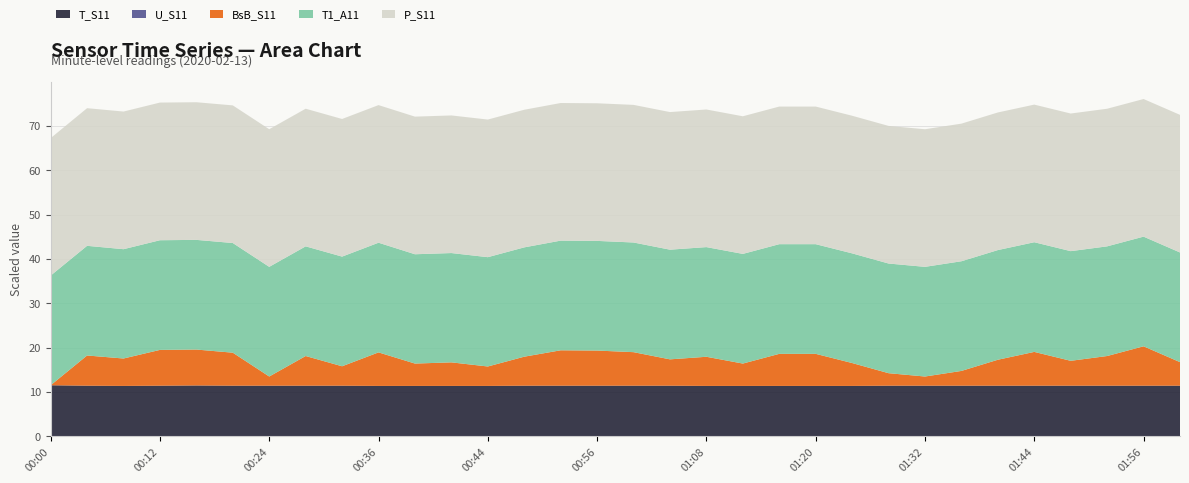

Is it true that T_S11 equals 11.4 at 01:20?

True